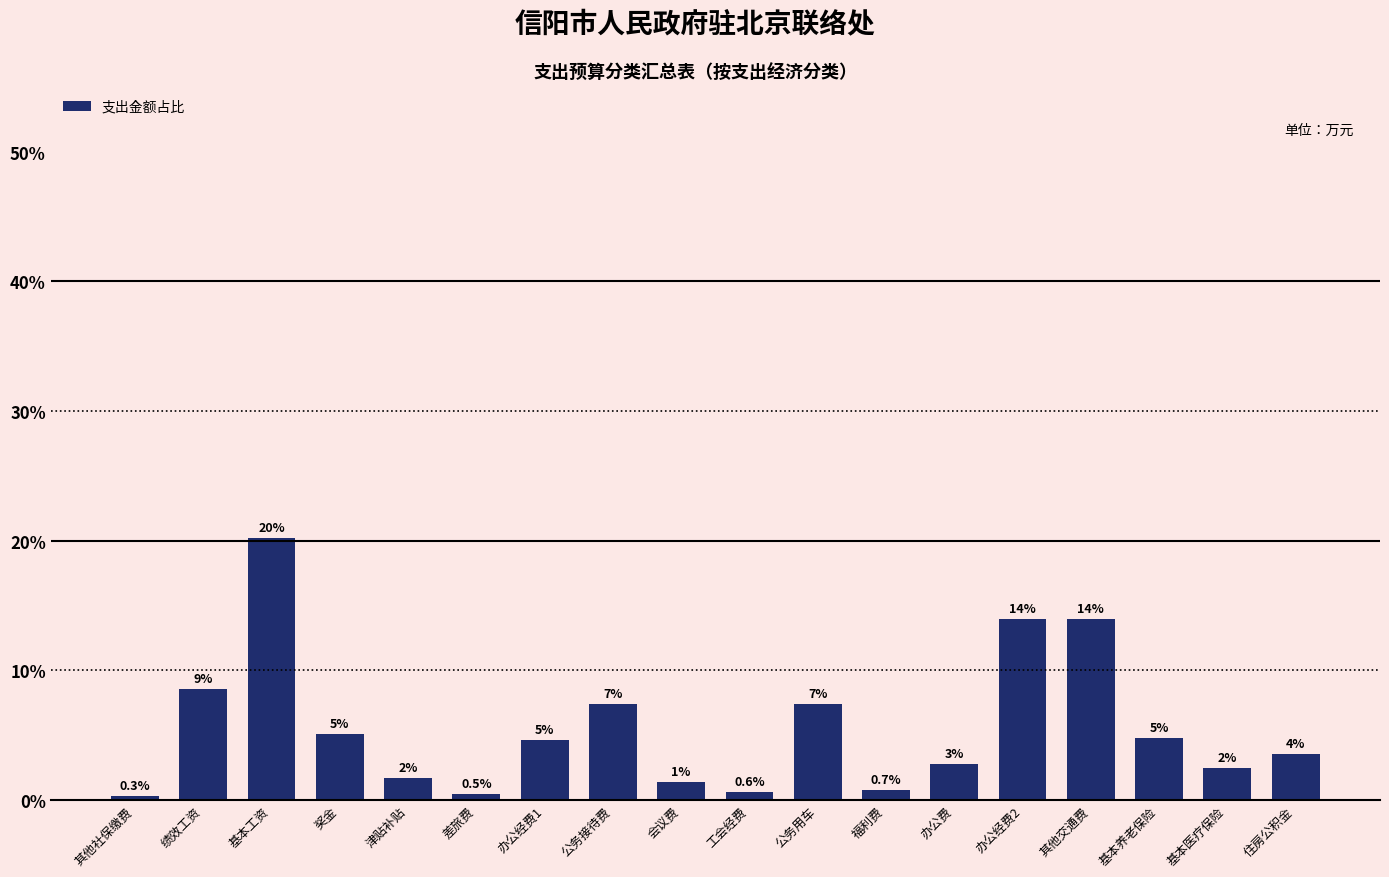

Are the bars horizontal?

No